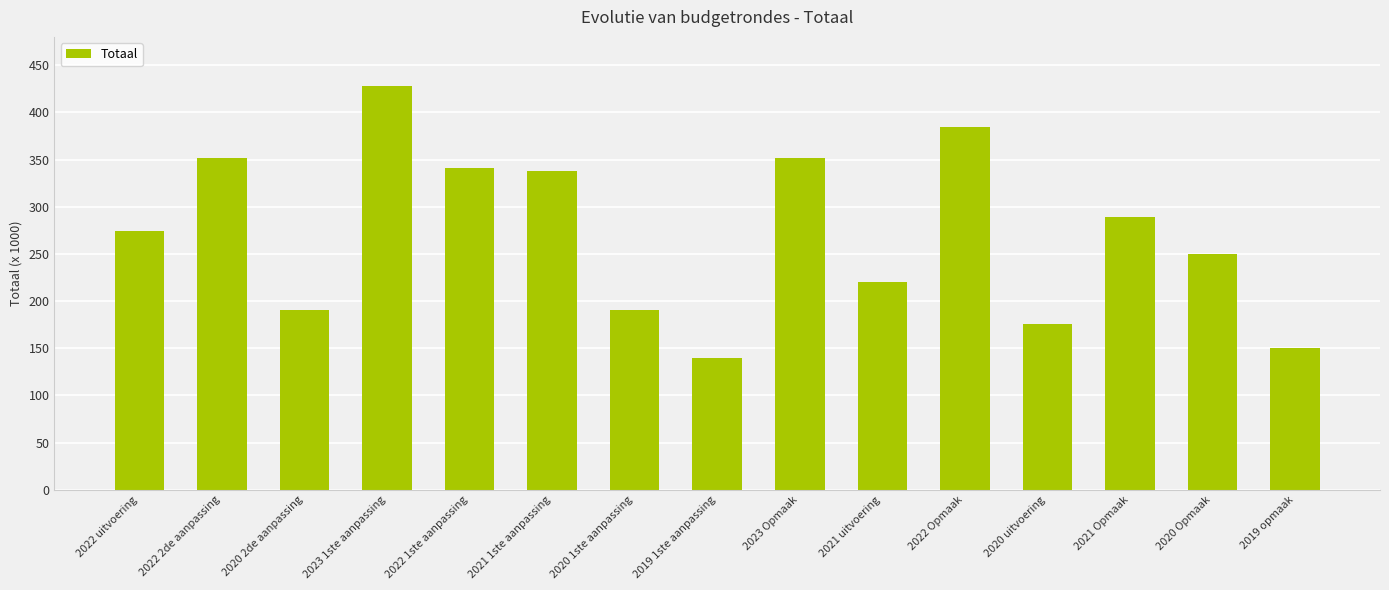

List the labels in order of value, smallest first.

2019 1ste aanpassing, 2019 opmaak, 2020 uitvoering, 2020 2de aanpassing, 2020 1ste aanpassing, 2021 uitvoering, 2020 Opmaak, 2022 uitvoering, 2021 Opmaak, 2021 1ste aanpassing, 2022 1ste aanpassing, 2023 Opmaak, 2022 2de aanpassing, 2022 Opmaak, 2023 1ste aanpassing